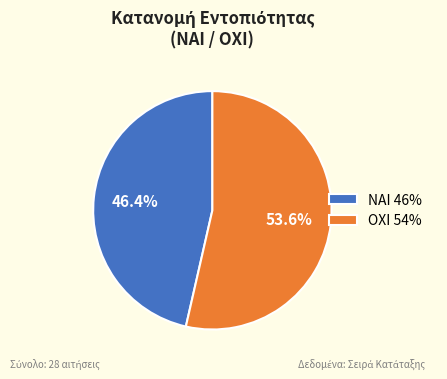

How much of the chart is everything except ΟΧΙ?

46.4%